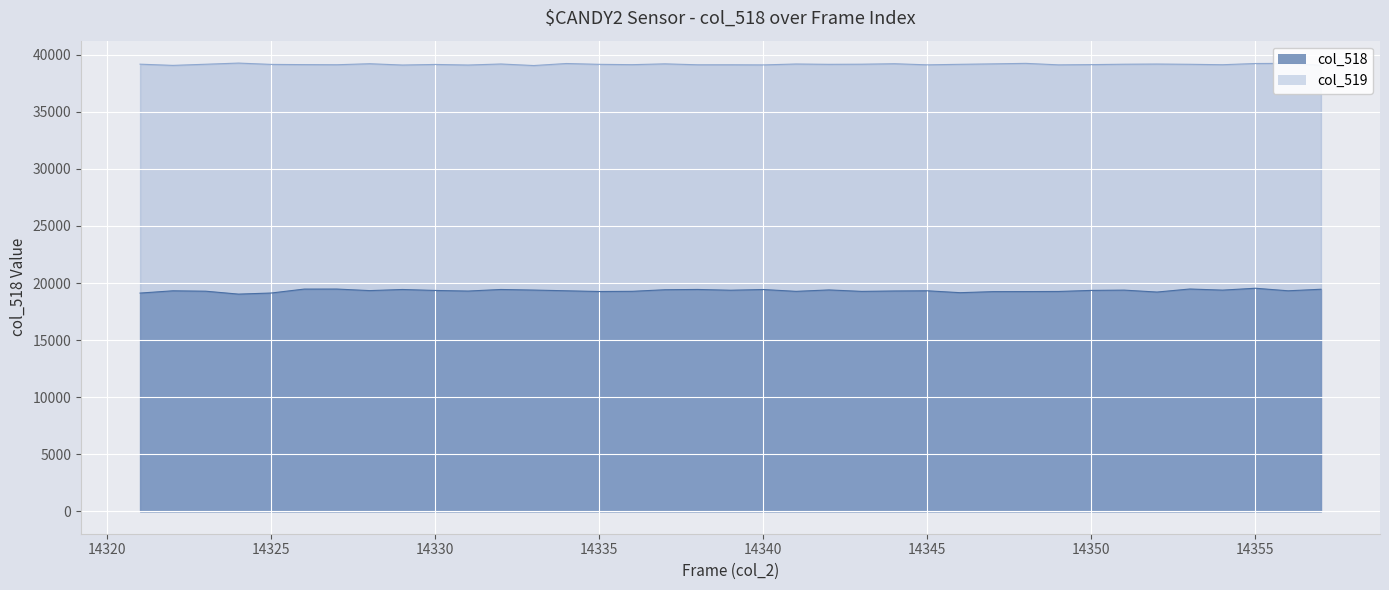

Is it true that the value at 14345 is 19321?

True